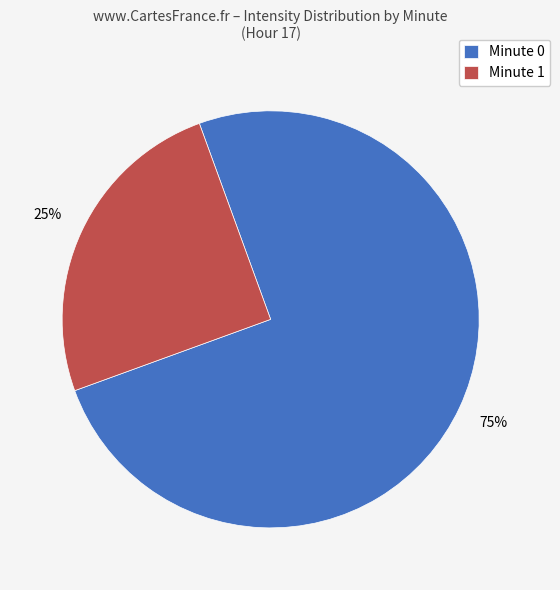

Is the sum of Minute 0 and Minute 1 greater than half?

Yes